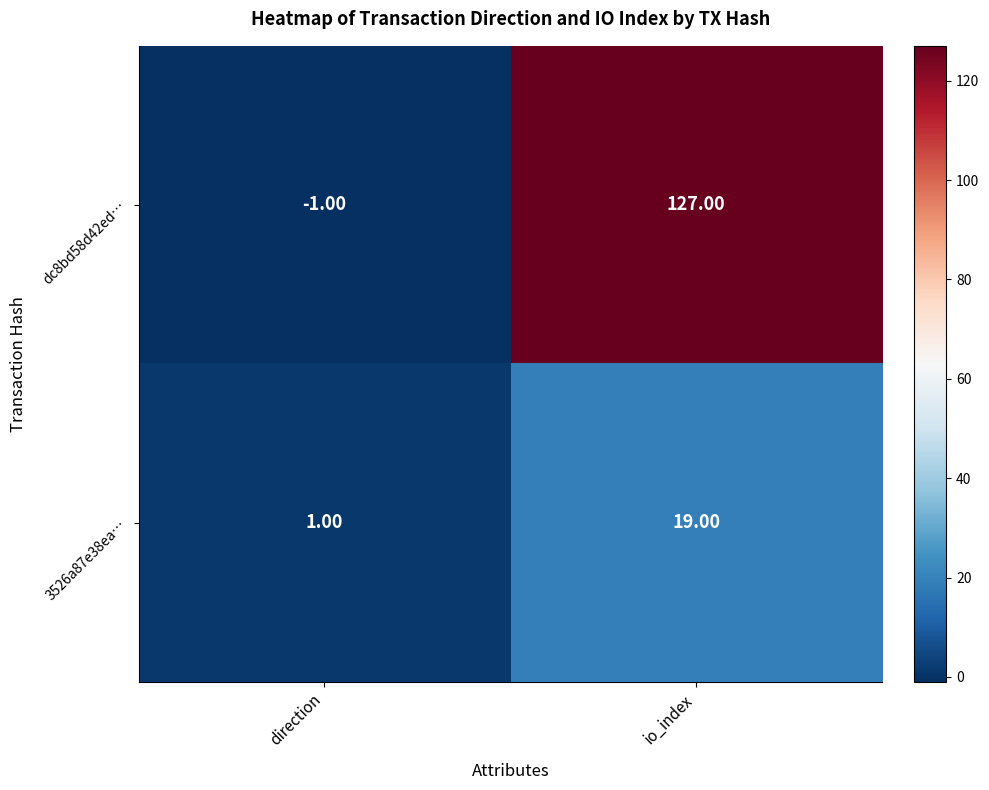

Which series changed the most between direction and io_index?

dc8bd58d42ed…